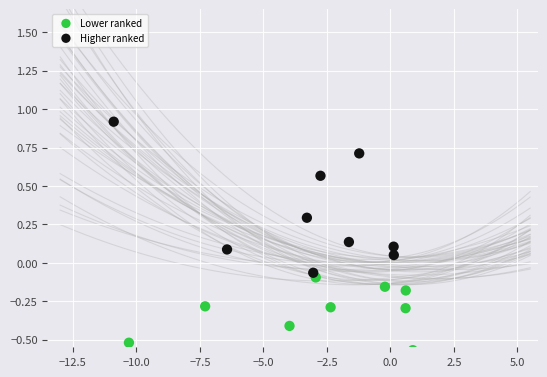

Which series has the widest spread of Y values?

Higher ranked